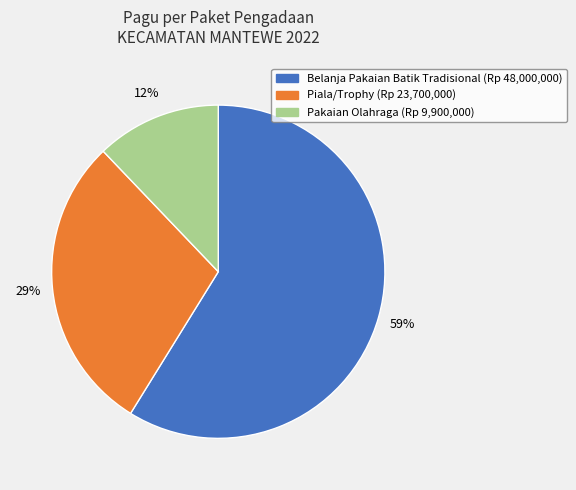

Does any single category account for the majority?

Yes